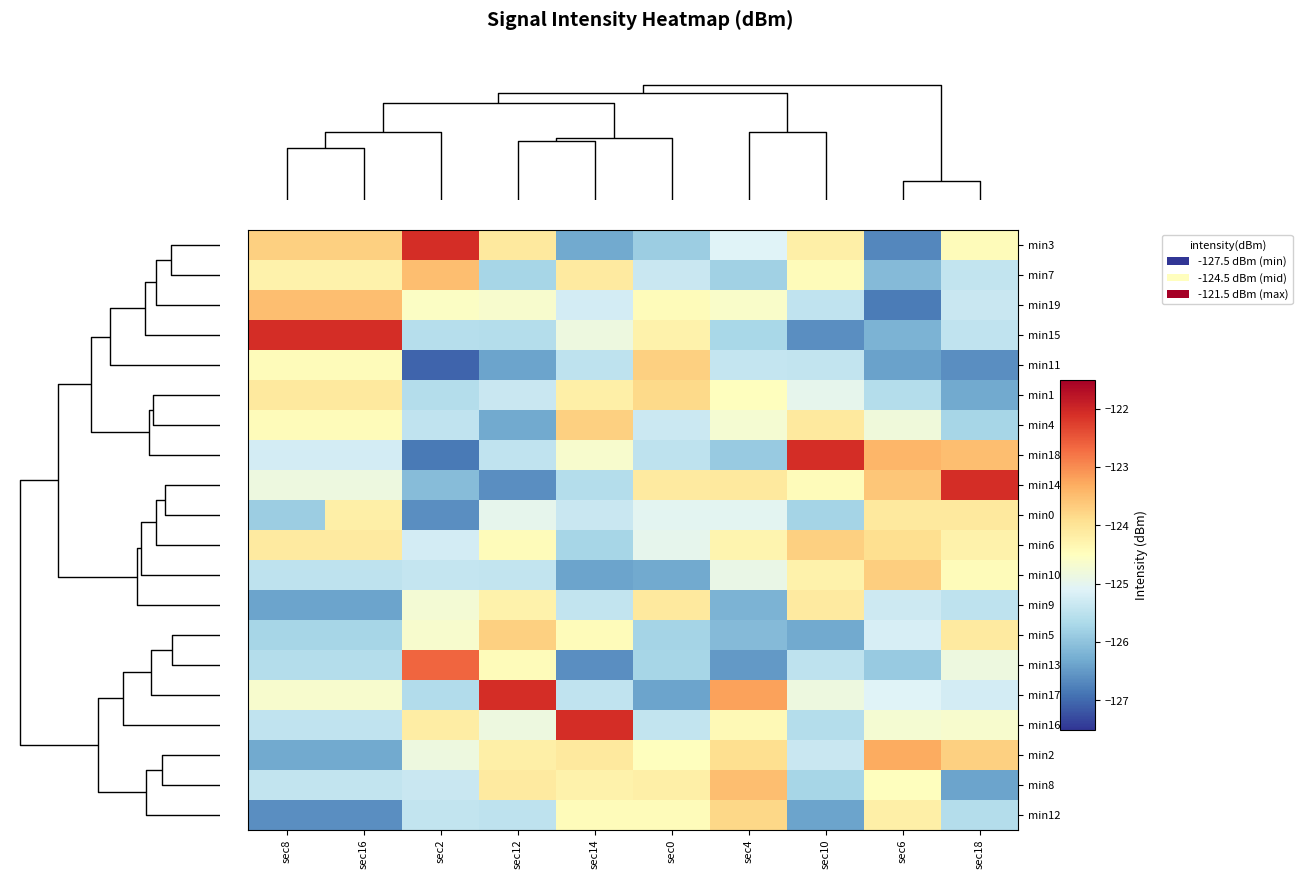

Reading left to right, what are all the values shown in this chart?

min3: sec8=-123.7	sec16=-123.7	sec2=-122.1	sec12=-124.1	sec14=-126.3	sec0=-125.8	sec4=-125.1	sec10=-124.2	sec6=-126.7	sec18=-124.5
min7: sec8=-124.3	sec16=-124.3	sec2=-123.5	sec12=-125.7	sec14=-124.1	sec0=-125.3	sec4=-125.8	sec10=-124.5	sec6=-126.1	sec18=-125.4
min19: sec8=-123.5	sec16=-123.5	sec2=-124.5	sec12=-124.6	sec14=-125.2	sec0=-124.4	sec4=-124.6	sec10=-125.5	sec6=-126.8	sec18=-125.4
min15: sec8=-122.1	sec16=-122.1	sec2=-125.6	sec12=-125.6	sec14=-124.8	sec0=-124.3	sec4=-125.7	sec10=-126.6	sec6=-126.2	sec18=-125.5
min11: sec8=-124.4	sec16=-124.4	sec2=-127.0	sec12=-126.4	sec14=-125.5	sec0=-123.7	sec4=-125.4	sec10=-125.4	sec6=-126.4	sec18=-126.6
min1: sec8=-124.1	sec16=-124.1	sec2=-125.6	sec12=-125.3	sec14=-124.2	sec0=-123.8	sec4=-124.5	sec10=-125.0	sec6=-125.6	sec18=-126.3
min4: sec8=-124.5	sec16=-124.5	sec2=-125.5	sec12=-126.3	sec14=-123.7	sec0=-125.3	sec4=-124.7	sec10=-124.1	sec6=-124.8	sec18=-125.7
min18: sec8=-125.2	sec16=-125.2	sec2=-126.8	sec12=-125.5	sec14=-124.6	sec0=-125.5	sec4=-125.9	sec10=-122.1	sec6=-123.4	sec18=-123.5
min14: sec8=-124.8	sec16=-124.8	sec2=-126.1	sec12=-126.6	sec14=-125.6	sec0=-124.1	sec4=-124.1	sec10=-124.4	sec6=-123.6	sec18=-122.1
min0: sec8=-125.8	sec16=-124.2	sec2=-126.6	sec12=-125.0	sec14=-125.3	sec0=-125.0	sec4=-125.0	sec10=-125.8	sec6=-124.1	sec18=-124.1
min6: sec8=-124.1	sec16=-124.1	sec2=-125.2	sec12=-124.5	sec14=-125.7	sec0=-125.0	sec4=-124.3	sec10=-123.7	sec6=-123.9	sec18=-124.3
min10: sec8=-125.5	sec16=-125.5	sec2=-125.4	sec12=-125.4	sec14=-126.4	sec0=-126.3	sec4=-124.9	sec10=-124.3	sec6=-123.7	sec18=-124.4
min9: sec8=-126.4	sec16=-126.4	sec2=-124.7	sec12=-124.3	sec14=-125.4	sec0=-124.1	sec4=-126.2	sec10=-124.1	sec6=-125.3	sec18=-125.5
min5: sec8=-125.7	sec16=-125.7	sec2=-124.6	sec12=-123.7	sec14=-124.5	sec0=-125.8	sec4=-126.1	sec10=-126.3	sec6=-125.2	sec18=-124.1
min13: sec8=-125.6	sec16=-125.6	sec2=-122.6	sec12=-124.4	sec14=-126.6	sec0=-125.7	sec4=-126.5	sec10=-125.5	sec6=-125.9	sec18=-124.8
min17: sec8=-124.6	sec16=-124.6	sec2=-125.6	sec12=-122.1	sec14=-125.5	sec0=-126.4	sec4=-123.2	sec10=-124.8	sec6=-125.1	sec18=-125.2
min16: sec8=-125.5	sec16=-125.5	sec2=-124.2	sec12=-124.8	sec14=-122.1	sec0=-125.4	sec4=-124.4	sec10=-125.6	sec6=-124.7	sec18=-124.6
min2: sec8=-126.3	sec16=-126.3	sec2=-124.8	sec12=-124.2	sec14=-124.1	sec0=-124.5	sec4=-123.9	sec10=-125.3	sec6=-123.3	sec18=-123.7
min8: sec8=-125.4	sec16=-125.4	sec2=-125.4	sec12=-124.1	sec14=-124.3	sec0=-124.2	sec4=-123.5	sec10=-125.7	sec6=-124.5	sec18=-126.4
min12: sec8=-126.6	sec16=-126.6	sec2=-125.4	sec12=-125.5	sec14=-124.4	sec0=-124.5	sec4=-123.8	sec10=-126.4	sec6=-124.2	sec18=-125.6